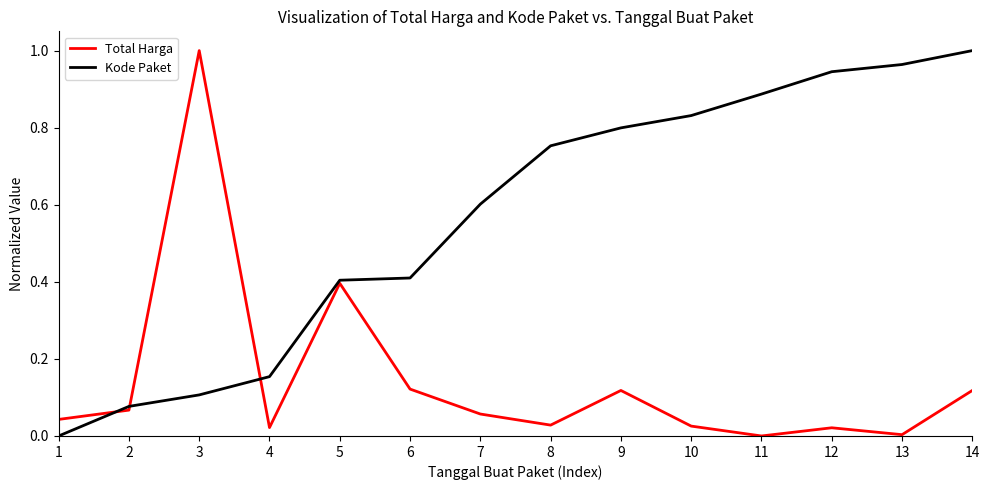

The Kode Paket series shows 1.5 at 12. True or false?

False